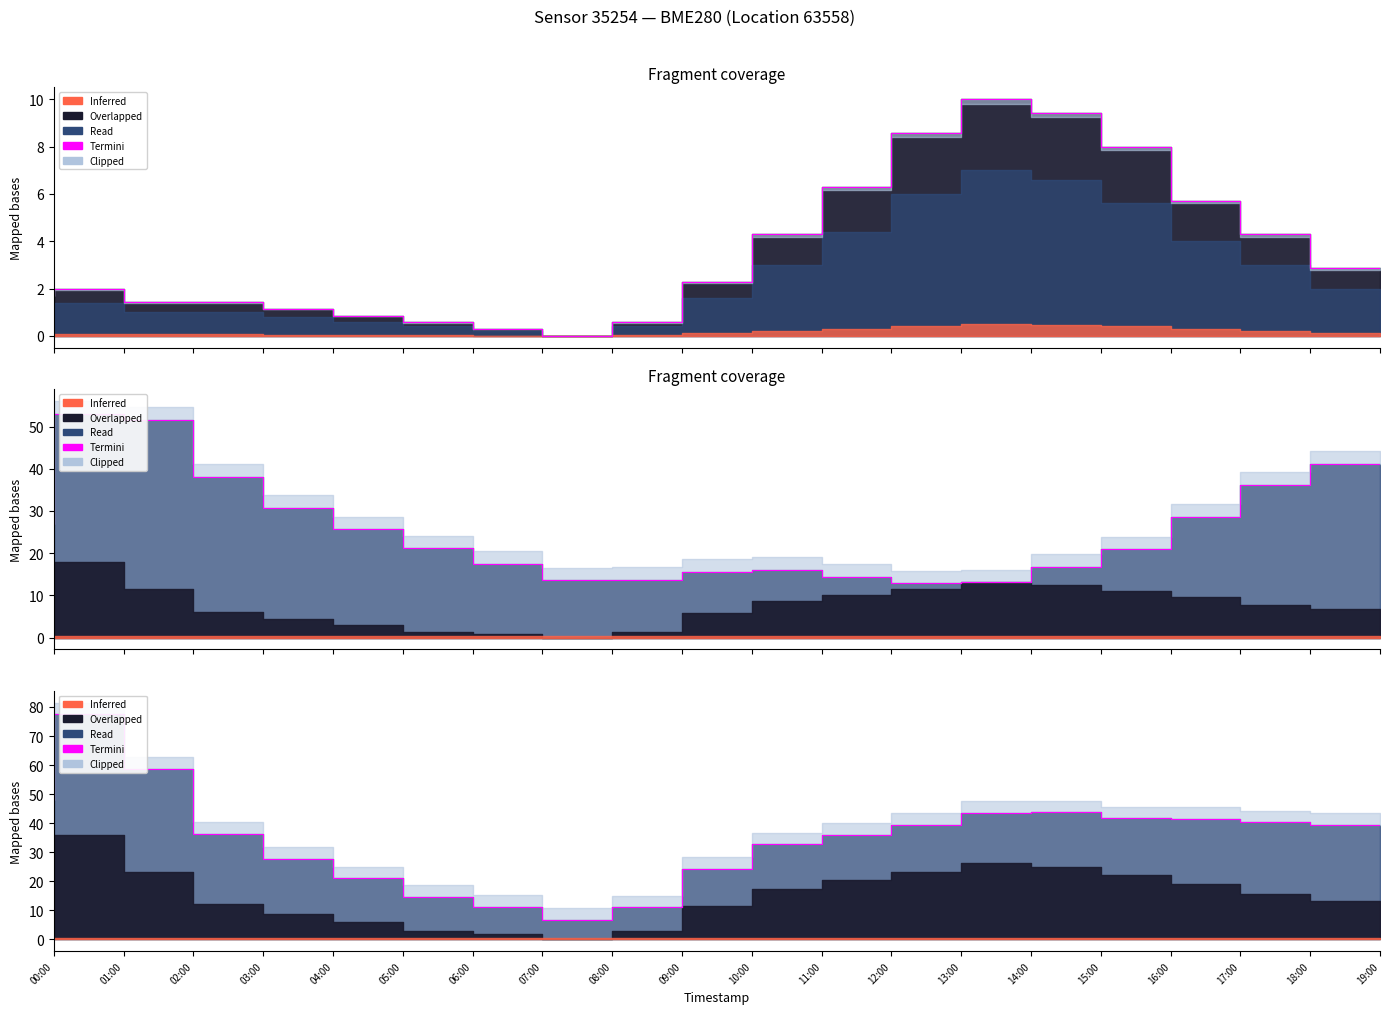

Approximately how many times larger is the value at 08:00 compared to 12:00?

0.2